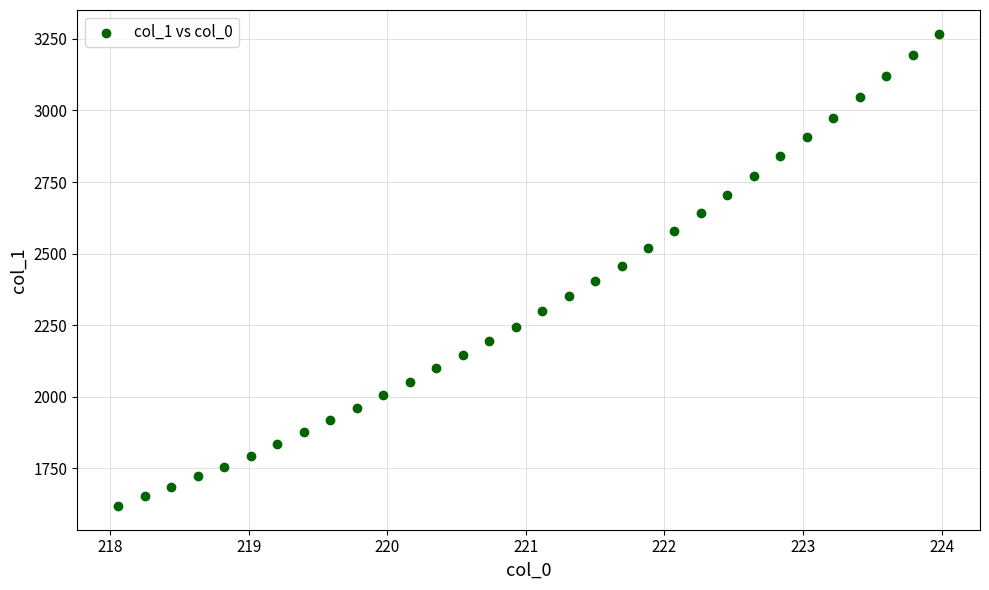

What is the range of Y values (max minus min)?

1649.7